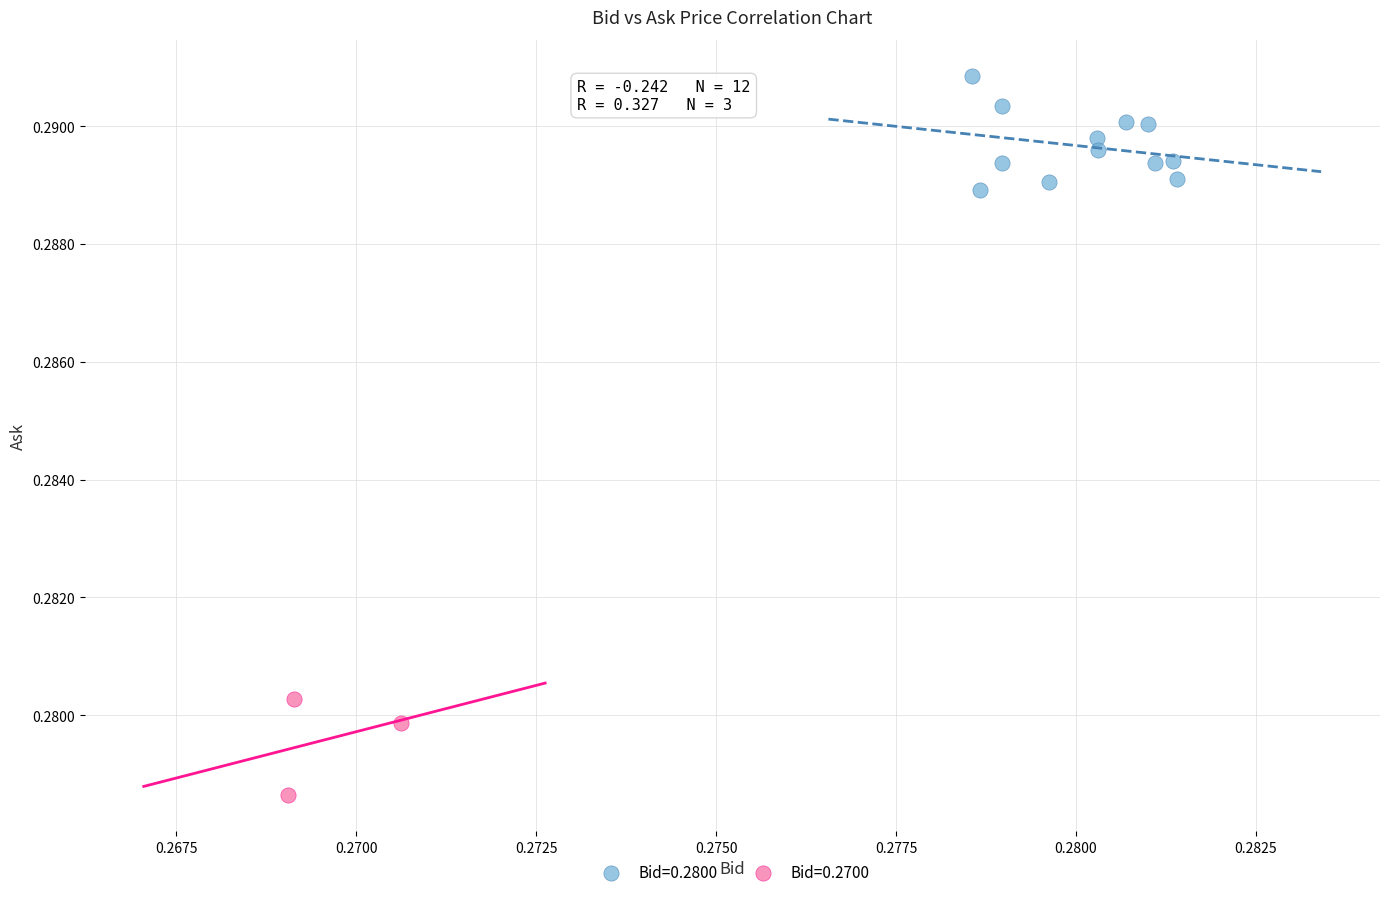

Which series contains the lowest Y value?

Bid=0.2700